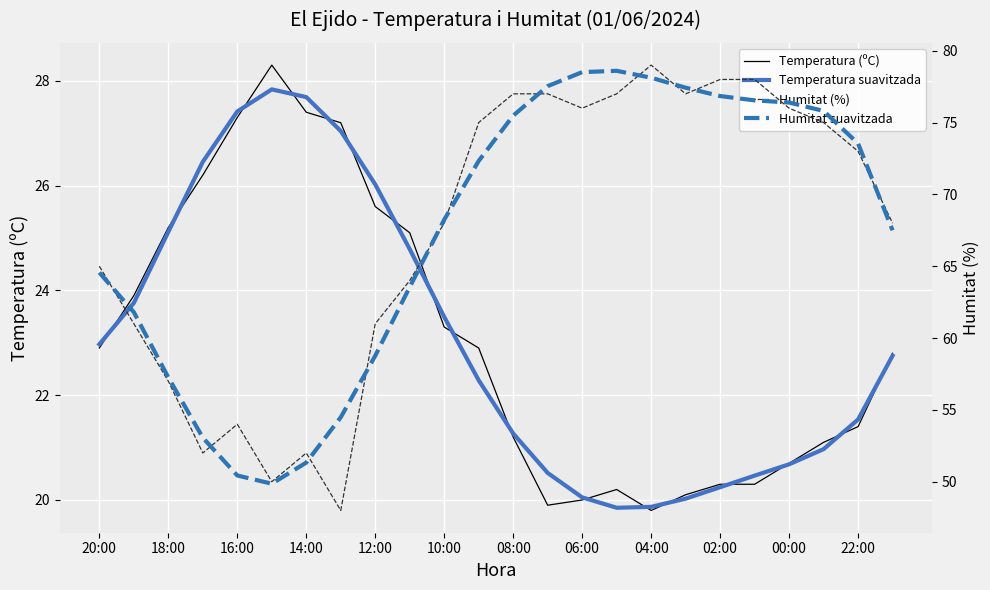

True or false: Humitat (%) and Humitat suavitzada intersect in this chart.

True